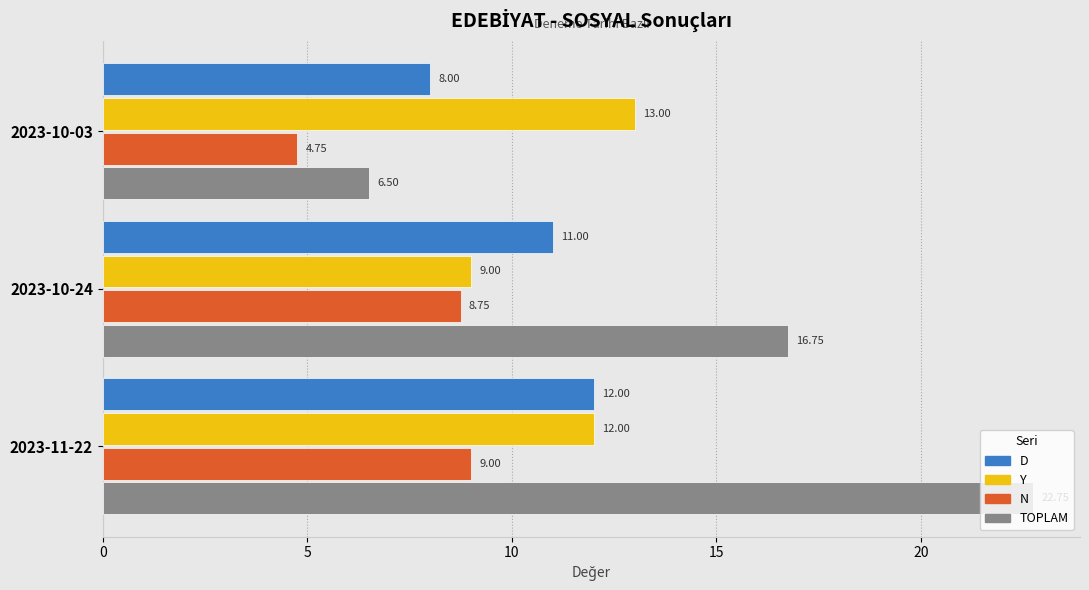

Between 2023-10-24 and 2023-11-22, which series saw the biggest shift?

TOPLAM